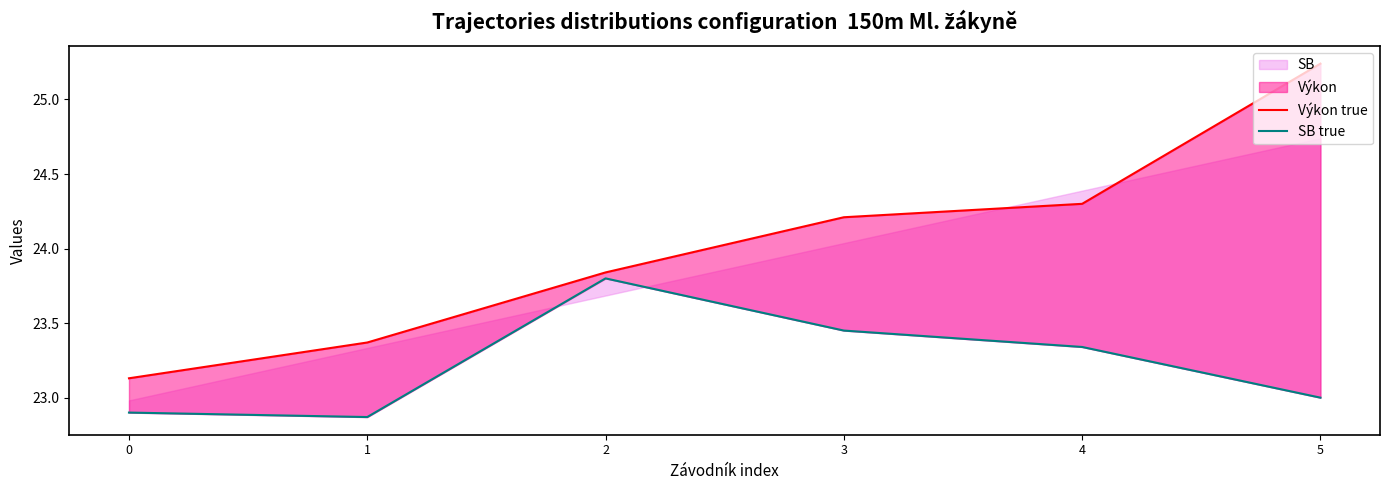

What is the sum of all SB true values?

139.4